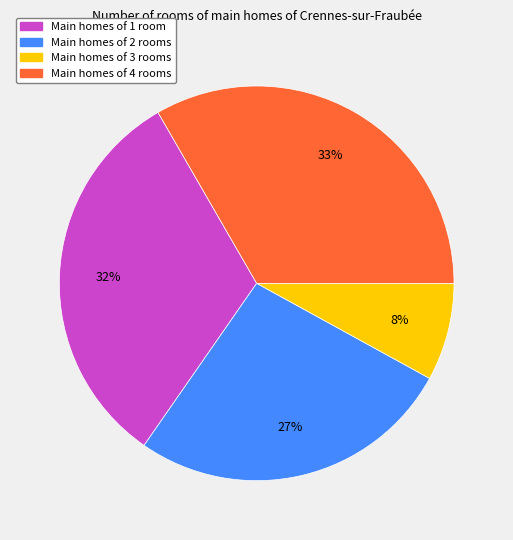

Is Main homes of 2 rooms the majority of the pie?

No